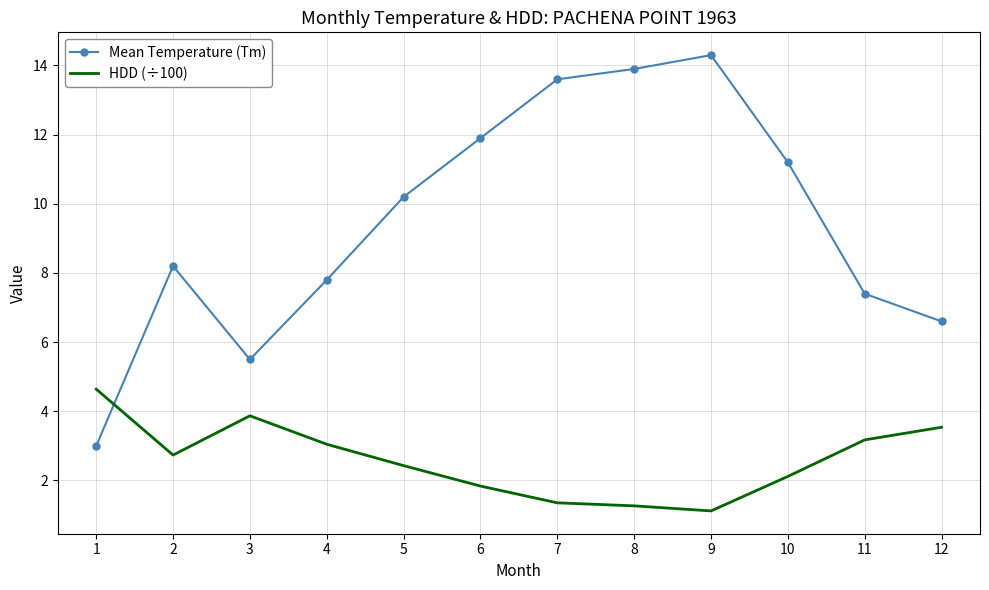

Reading left to right, transcribe all the data shown in this chart.

Mean Temperature (Tm): 3.0	8.2	5.5	7.8	10.2	11.9	13.6	13.9	14.3	11.2	7.4	6.6
HDD (÷100): 4.6	2.7	3.9	3.0	2.4	1.8	1.4	1.3	1.1	2.1	3.2	3.5